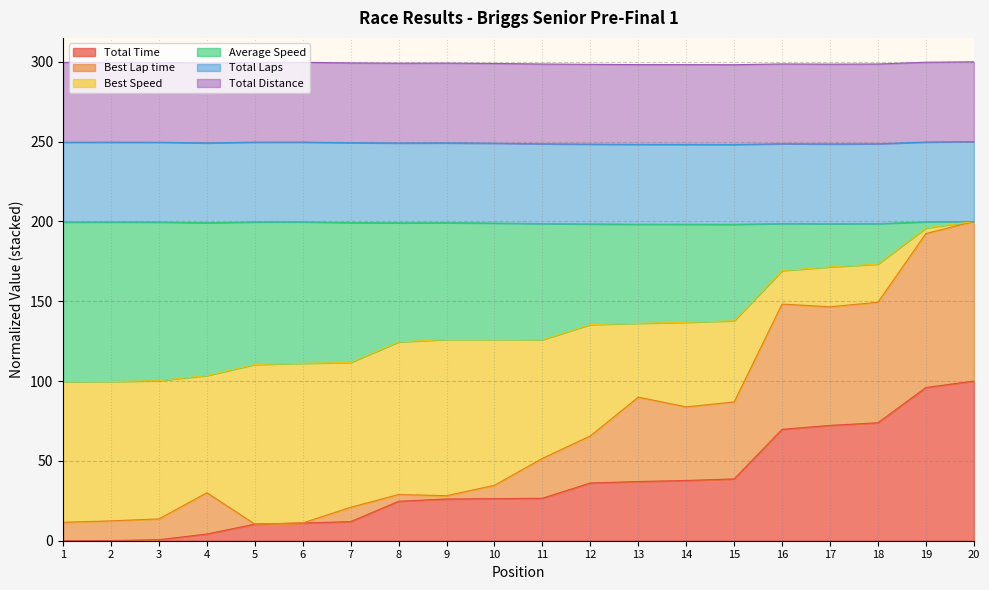

Does the chart display data point markers on the line(s)?

No